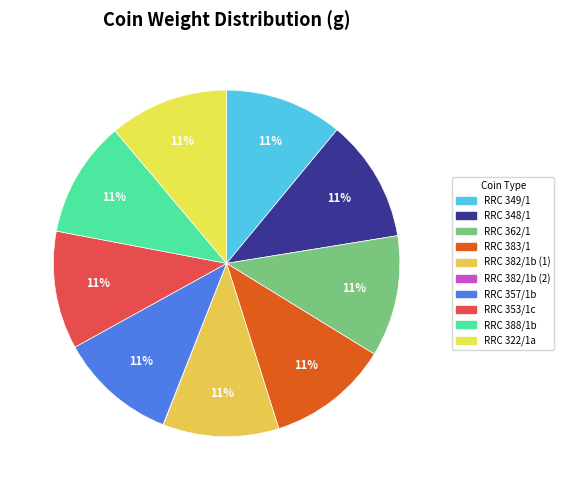

How many segments does this pie chart have?

10